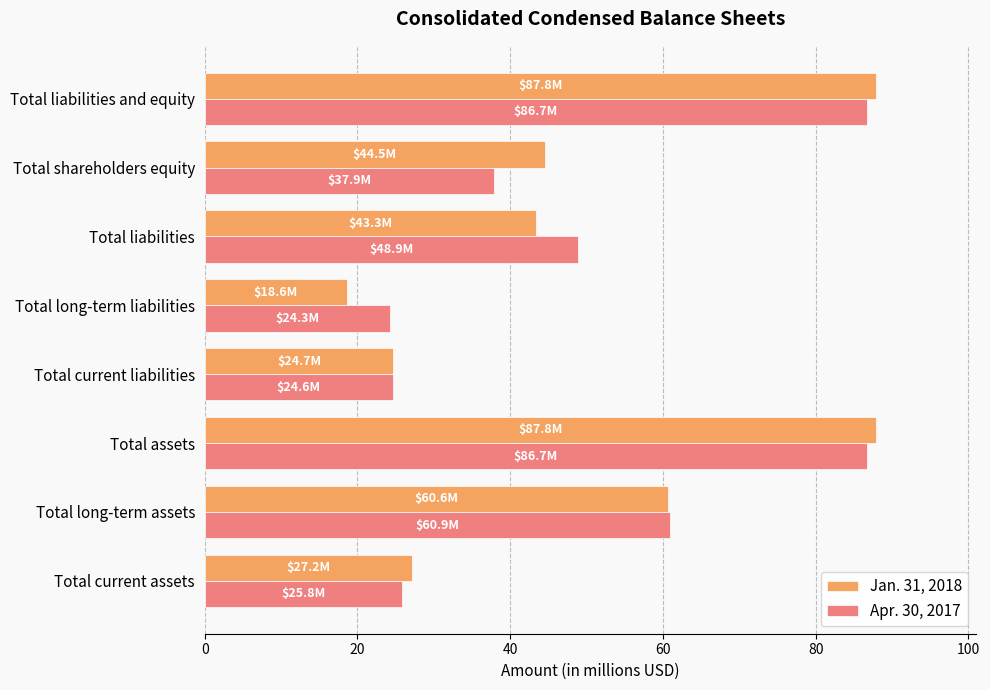

Which series has the widest spread of values?

Jan. 31, 2018